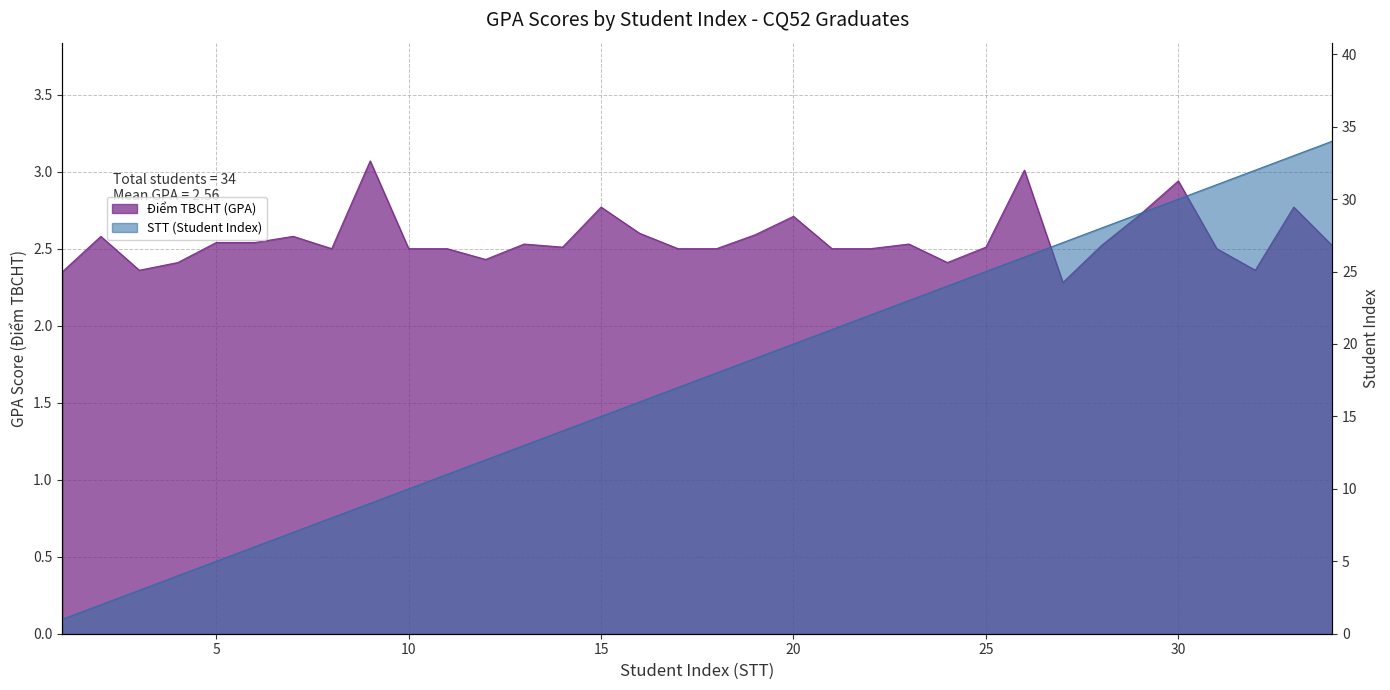

Rank the series by their average value, from lowest to highest.

Điểm TBCHT (GPA), STT (Student Index)